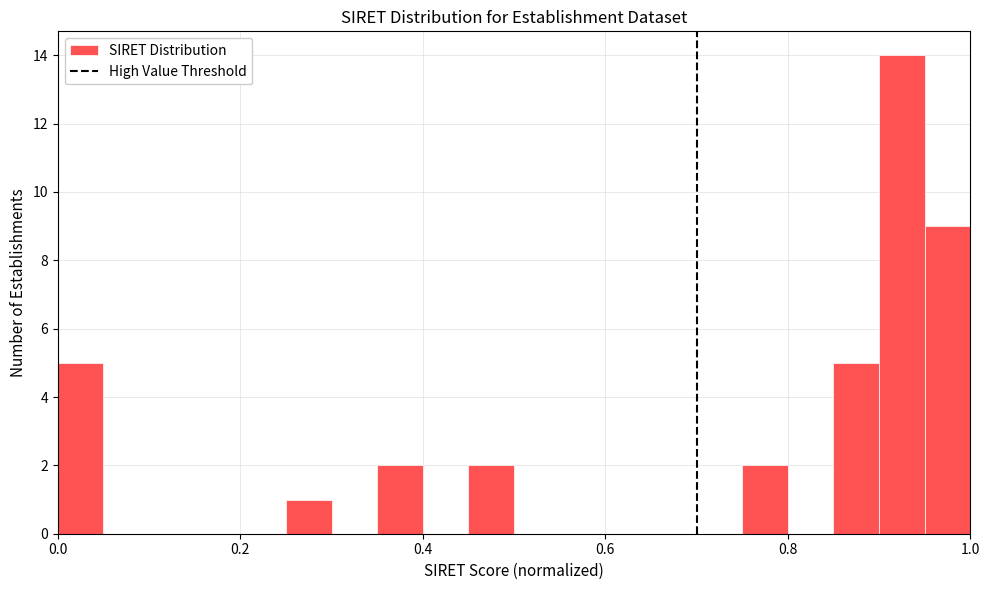

Around what value on the x-axis is the tallest bar? Give the approximate position of its centre, as read against the axis.

0.92